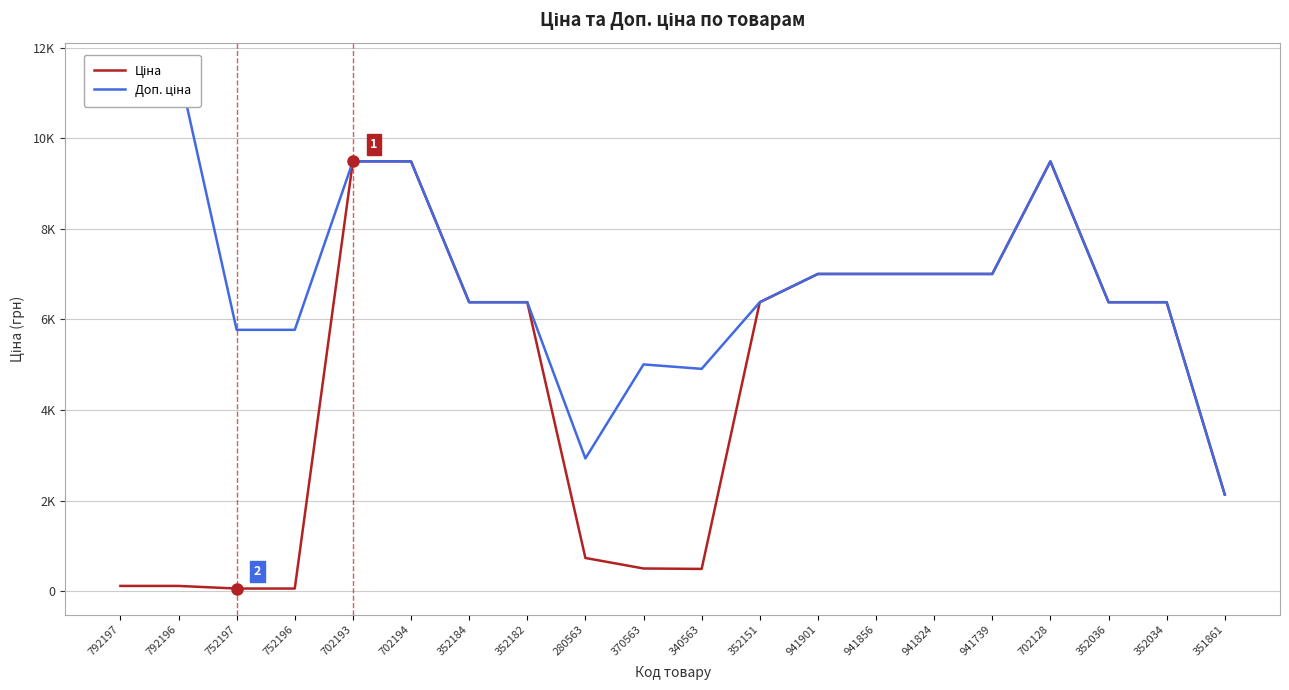

Read the Ціна value at 702128.

9488.2